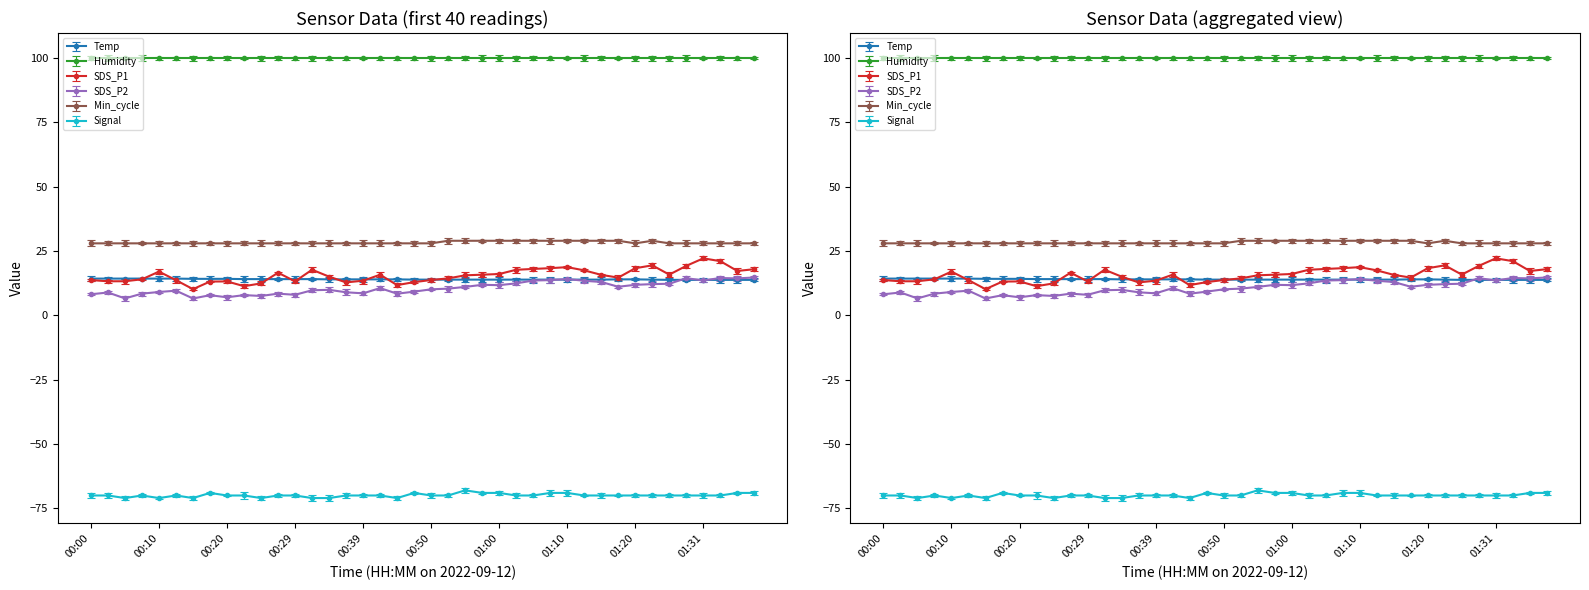

What is the value of the Signal point at the 12th from the left?

-70.0